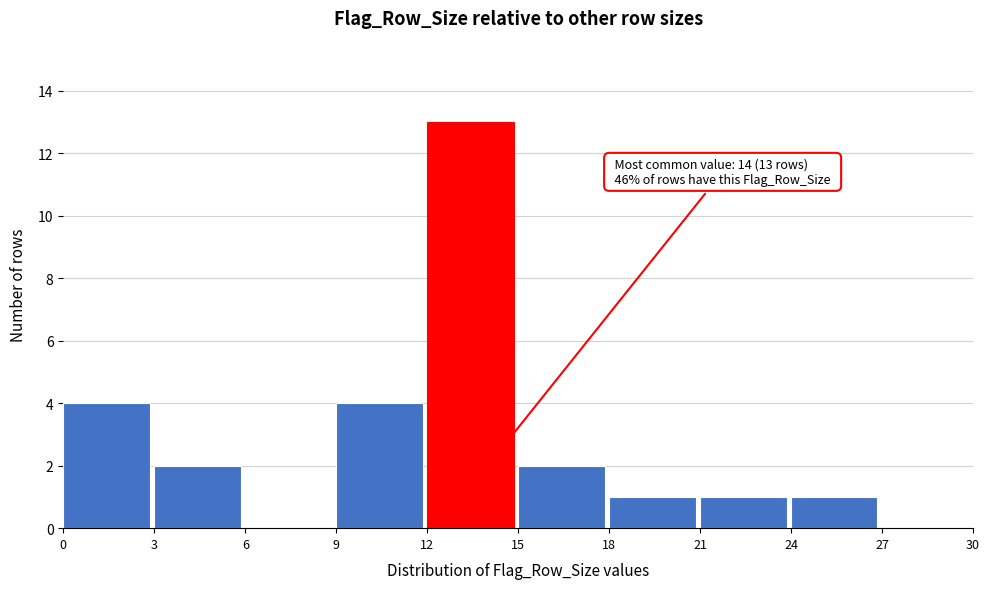

Over which range of the x-axis is the bar tallest?

12 to 15